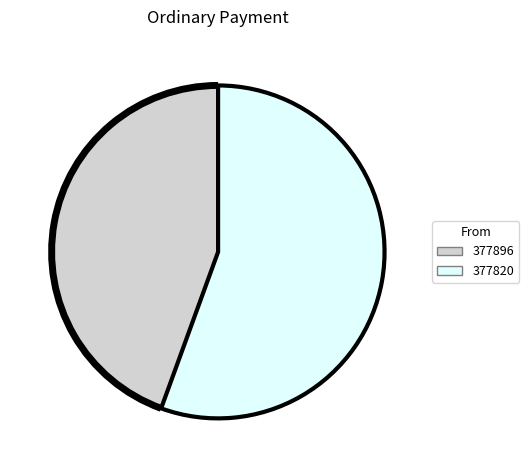

Is the sum of 377896 and 377820 greater than half?

Yes